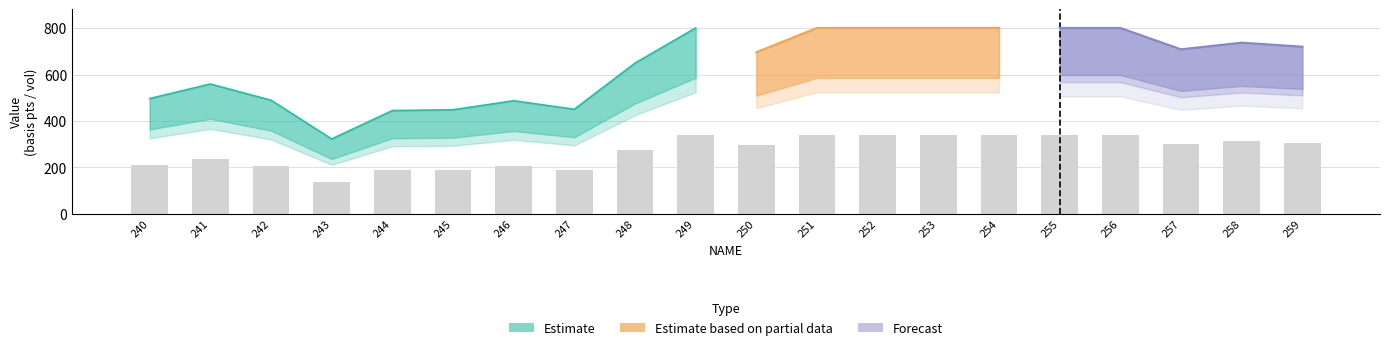

What is the approximate value of SWPN10_30 at 246?

487.2